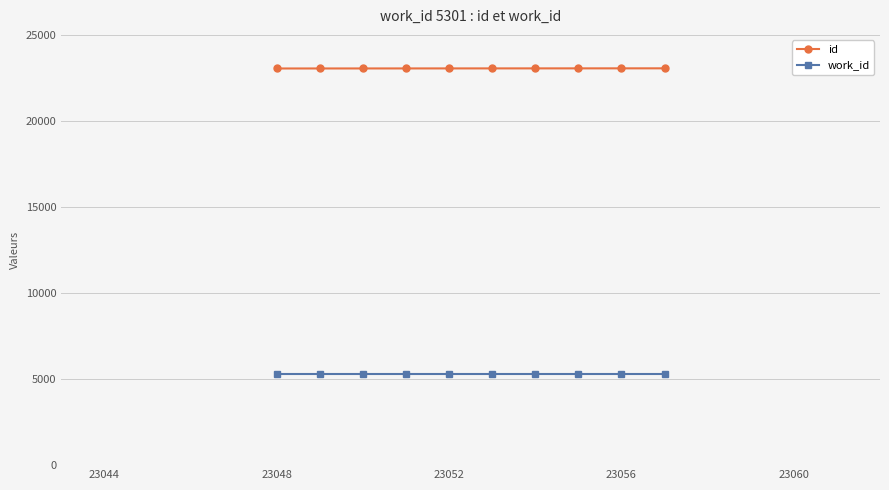

What is the value of the work_id point at the 1st from the left?

5301